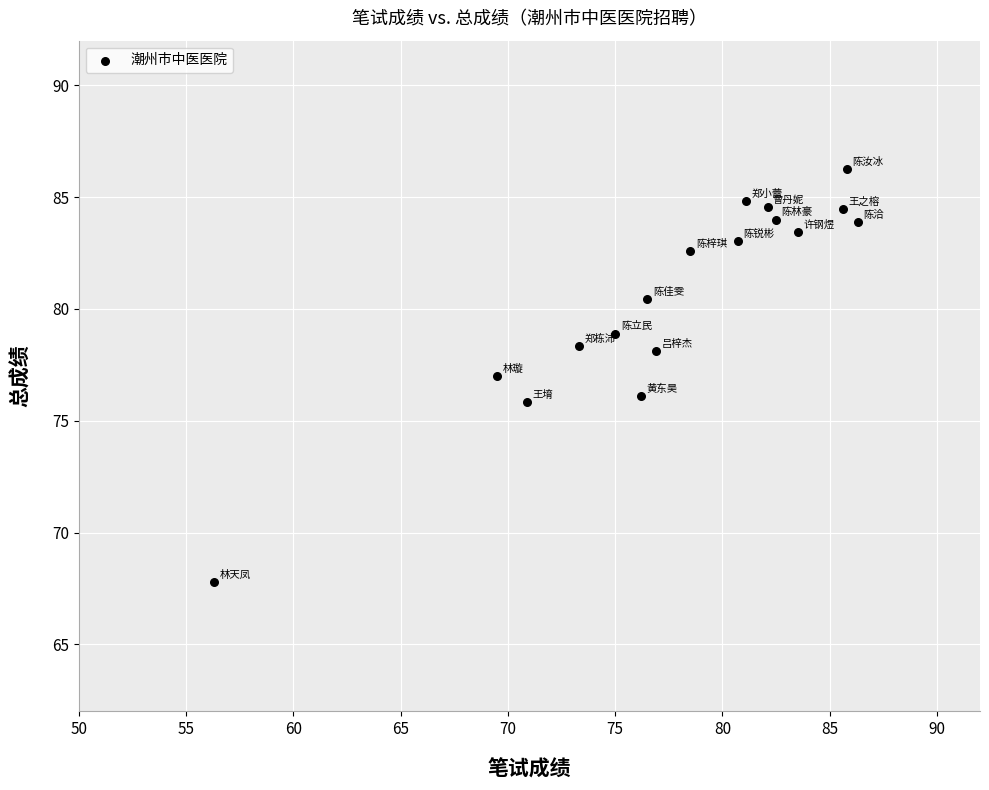

What is the range of X values (max minus min)?

30.0